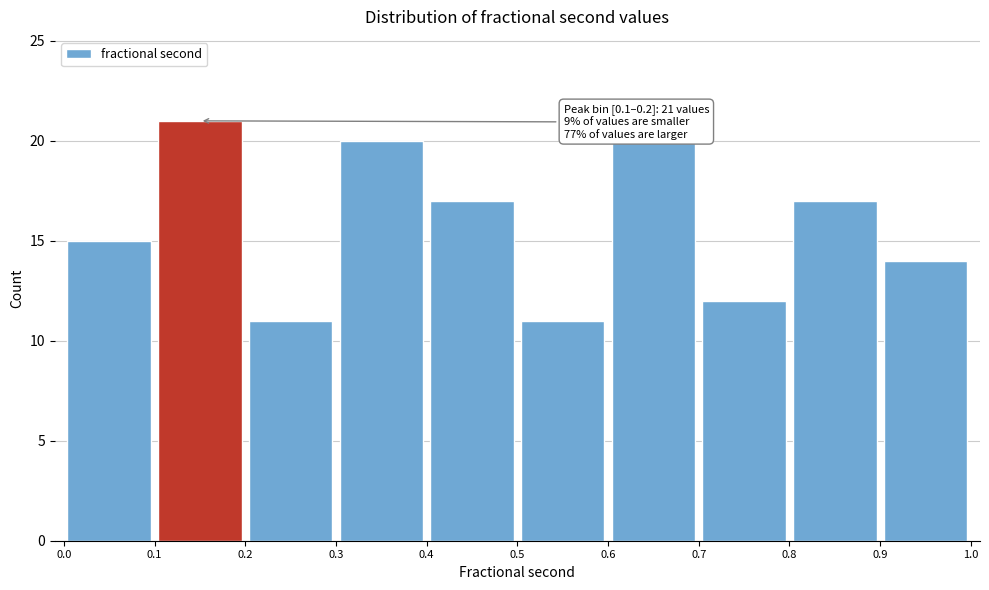

Over which range of the x-axis is the bar tallest?

0.1 to 0.2